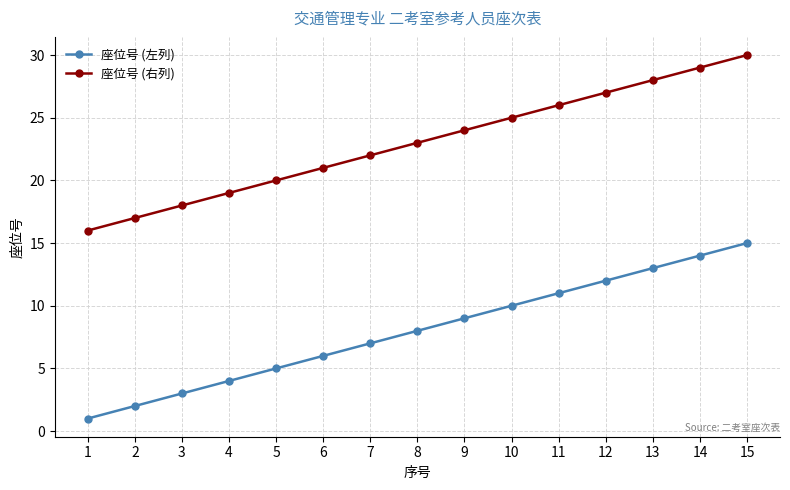

True or false: 座位号 (右列) and 座位号 (左列) intersect in this chart.

False